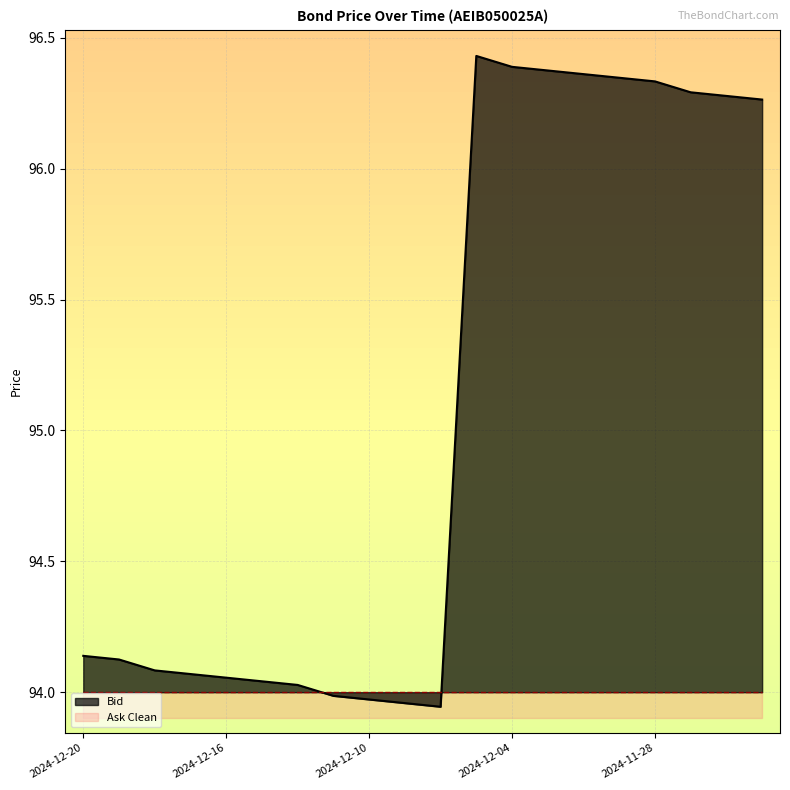

Read the value at 2024-12-11.

94.0